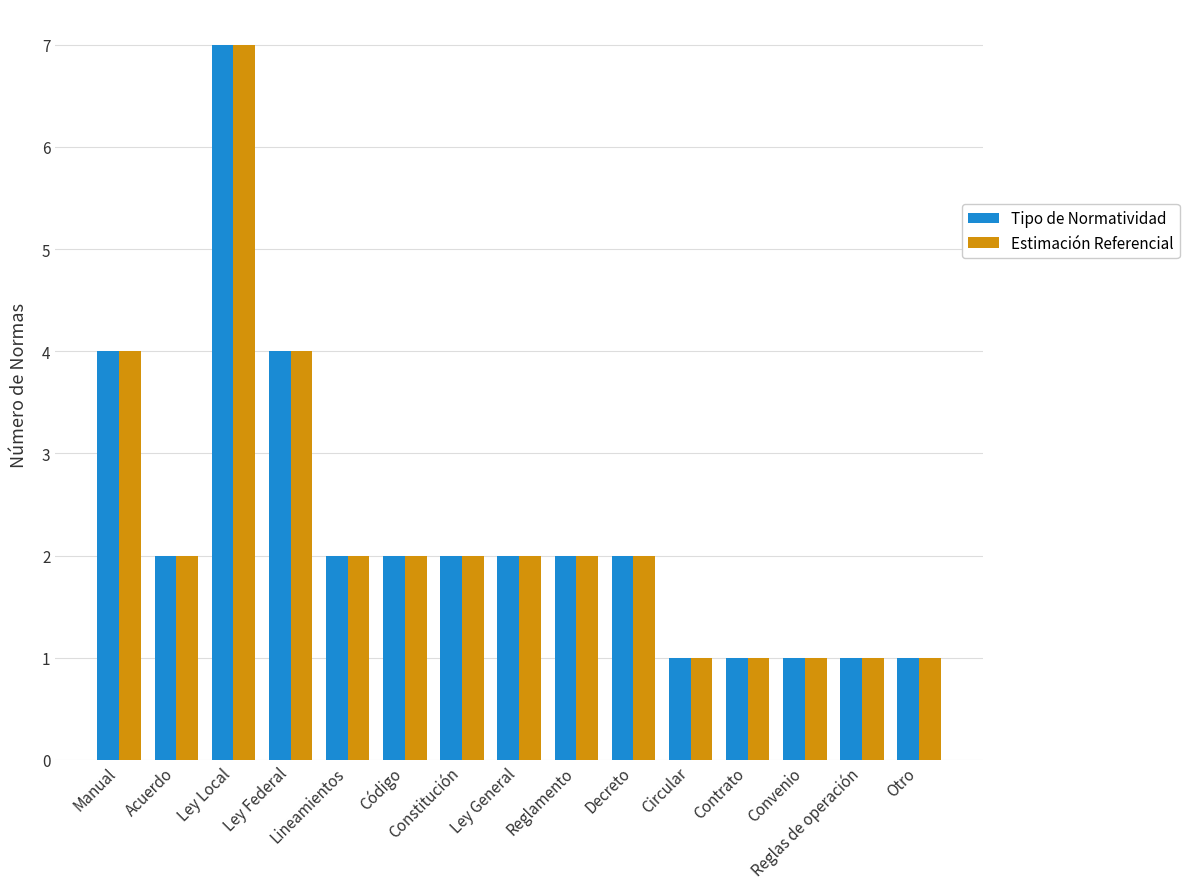

What is the maximum value for Tipo de Normatividad?

7